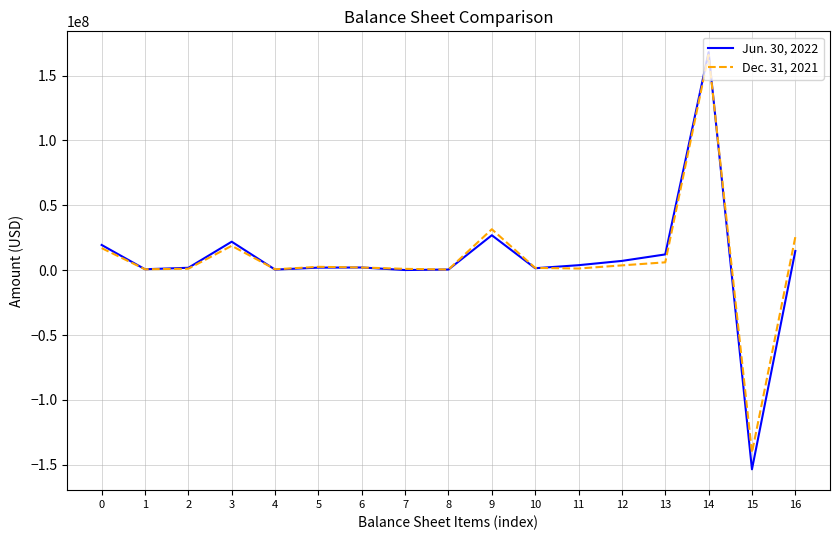

What is the minimum value for Dec. 31, 2021?

-140702000